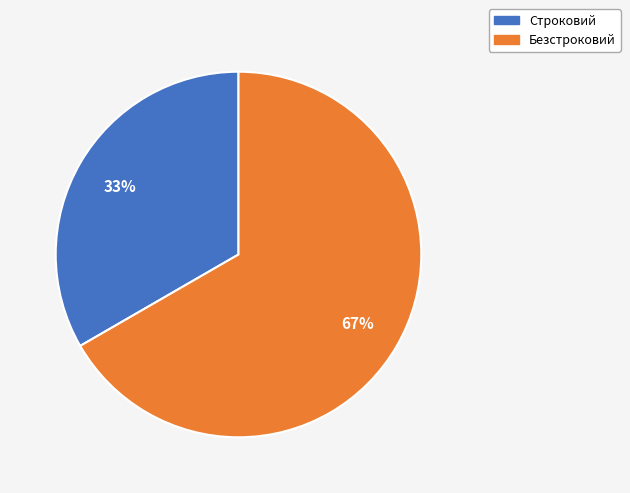

Approximately how many times larger is the value at Безстроковий compared to Строковий?

2.0